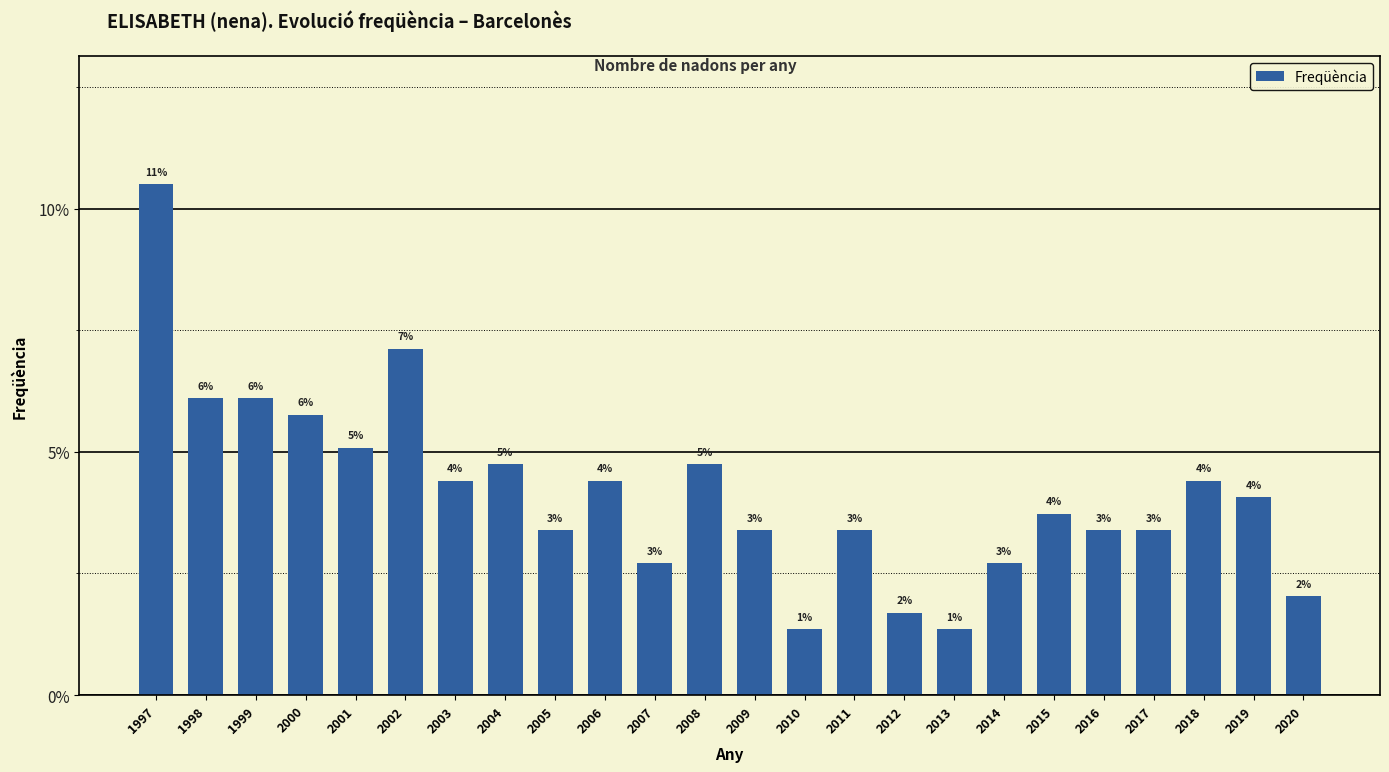

Approximately how many times larger is the value at 2016 compared to 2006?

0.8